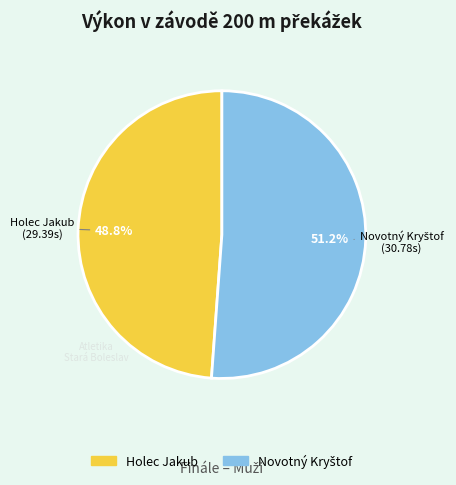

Does Holec Jakub account for over 50% of the chart?

No